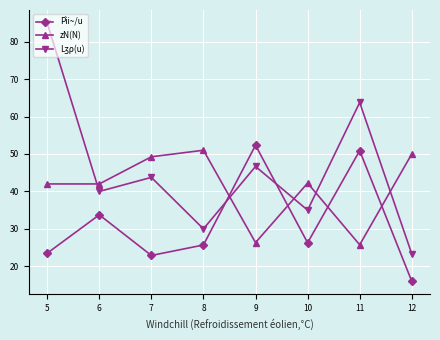

What is the maximum value shown in the chart?

85.0